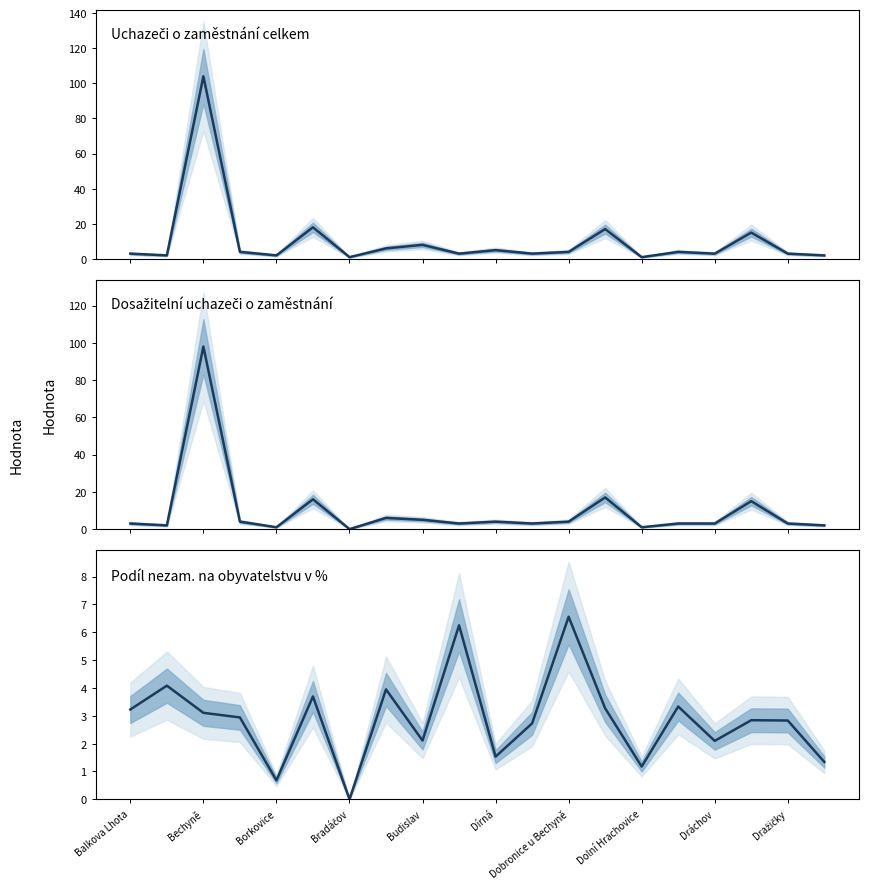

What is the maximum value for Uchazeči celkem?

104.0